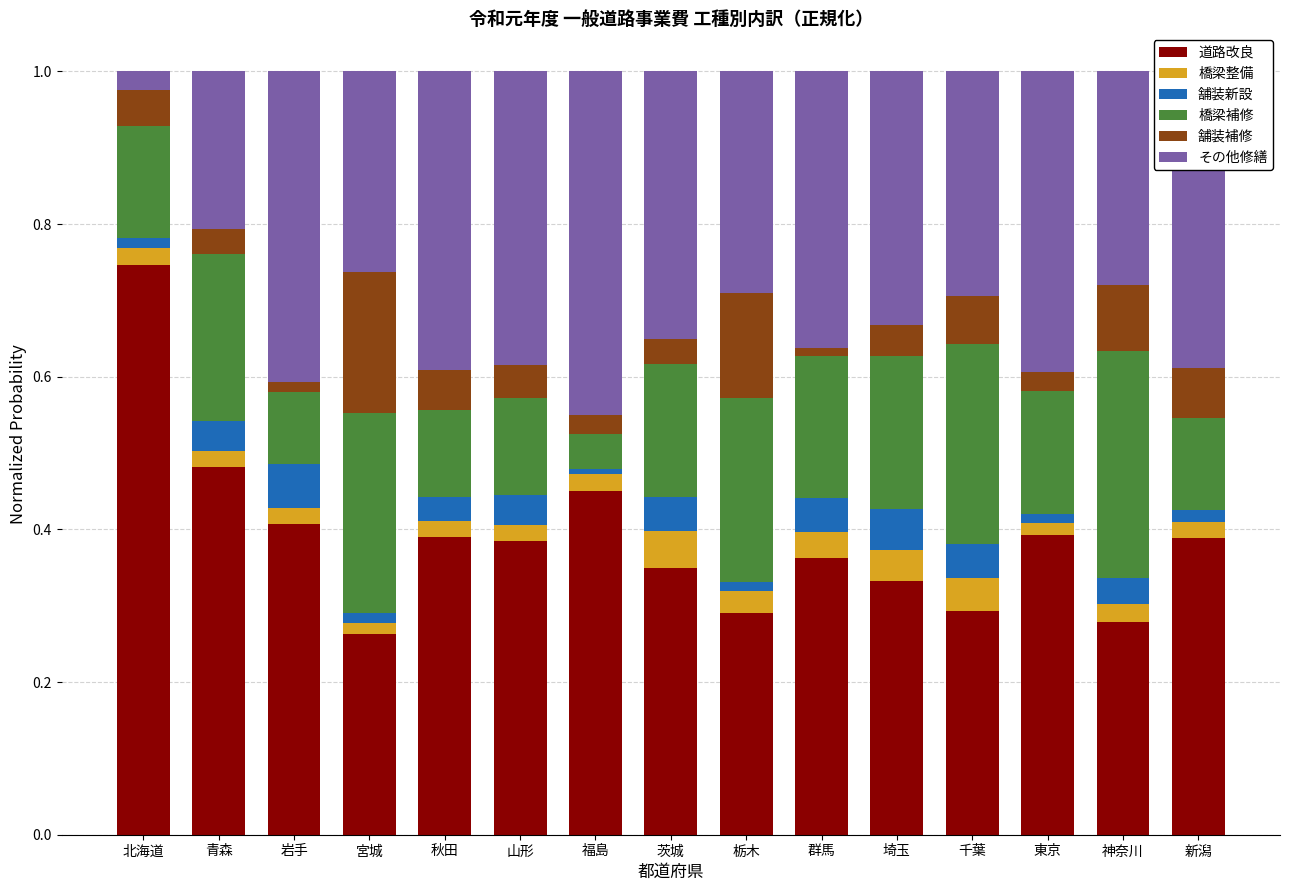

Which category has the highest value in the 道路改良 series?

北海道